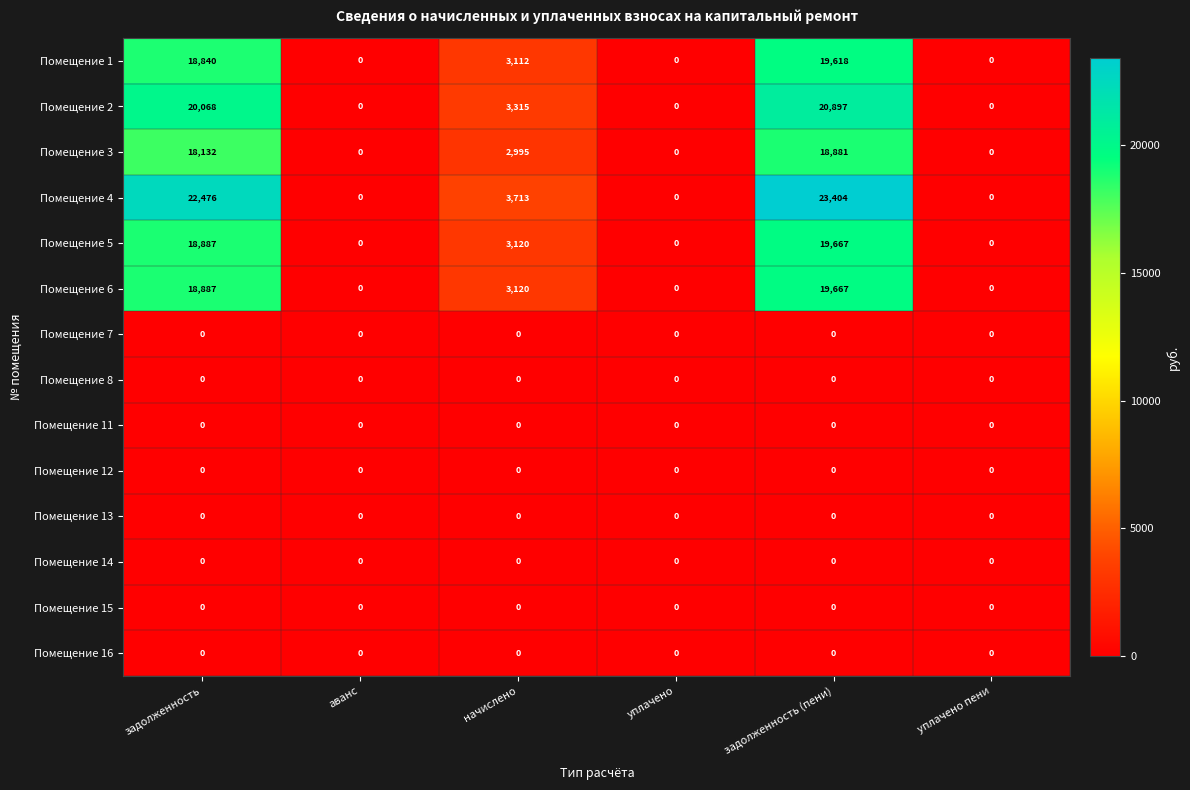

At which category is the sum across all series the highest?

задолженность (пени)